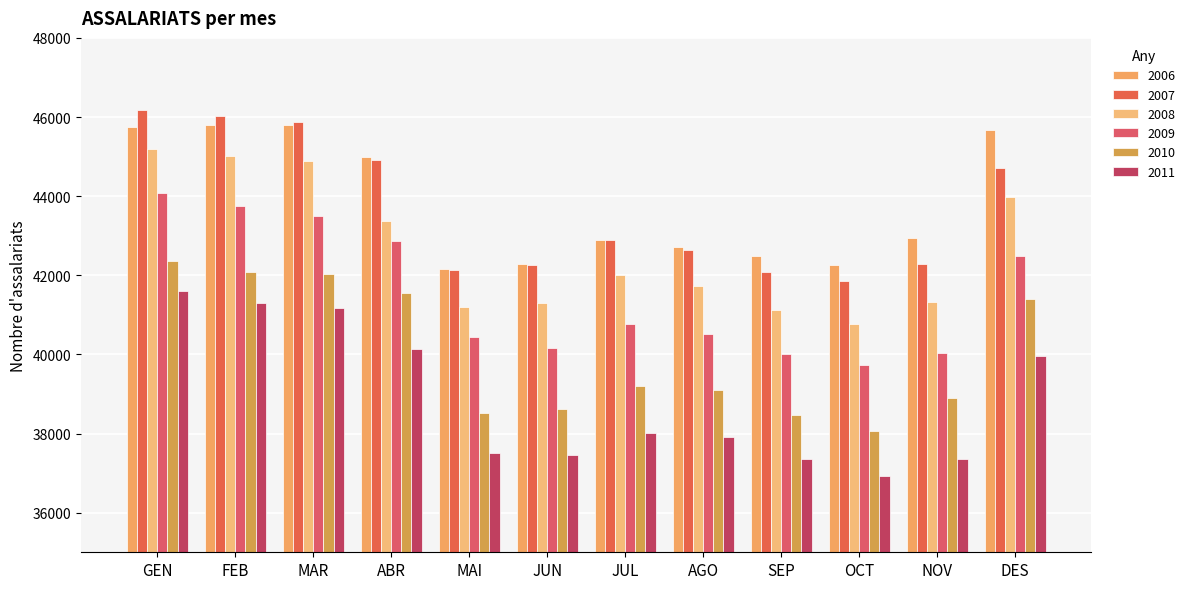

What are all the series names shown in the legend?

2006, 2007, 2008, 2009, 2010, 2011